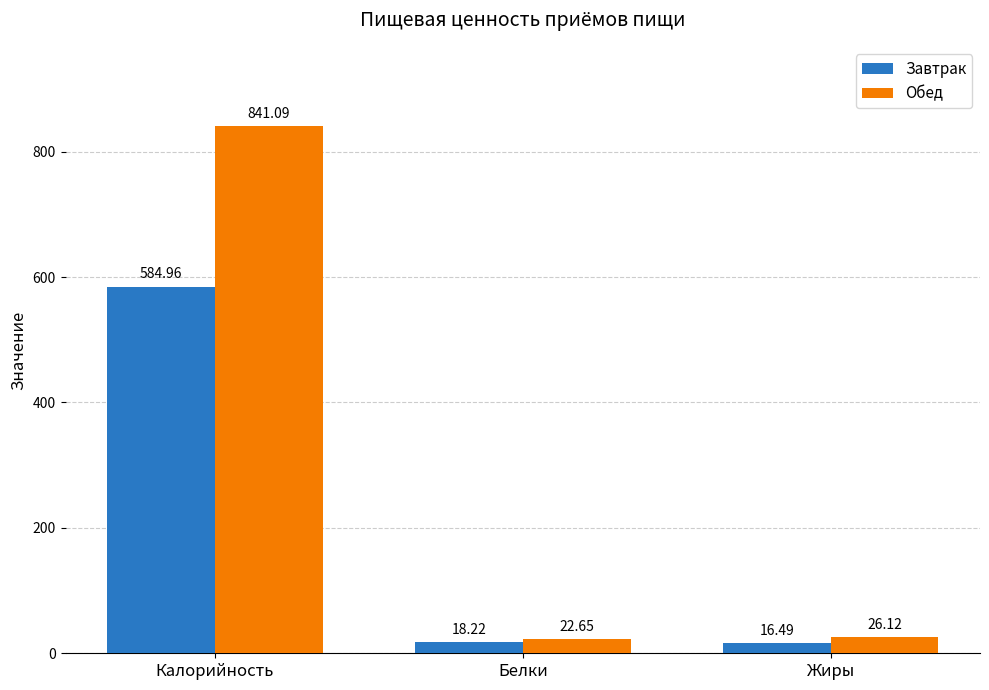

At Жиры, list the series in order from smallest to largest.

Завтрак, Обед